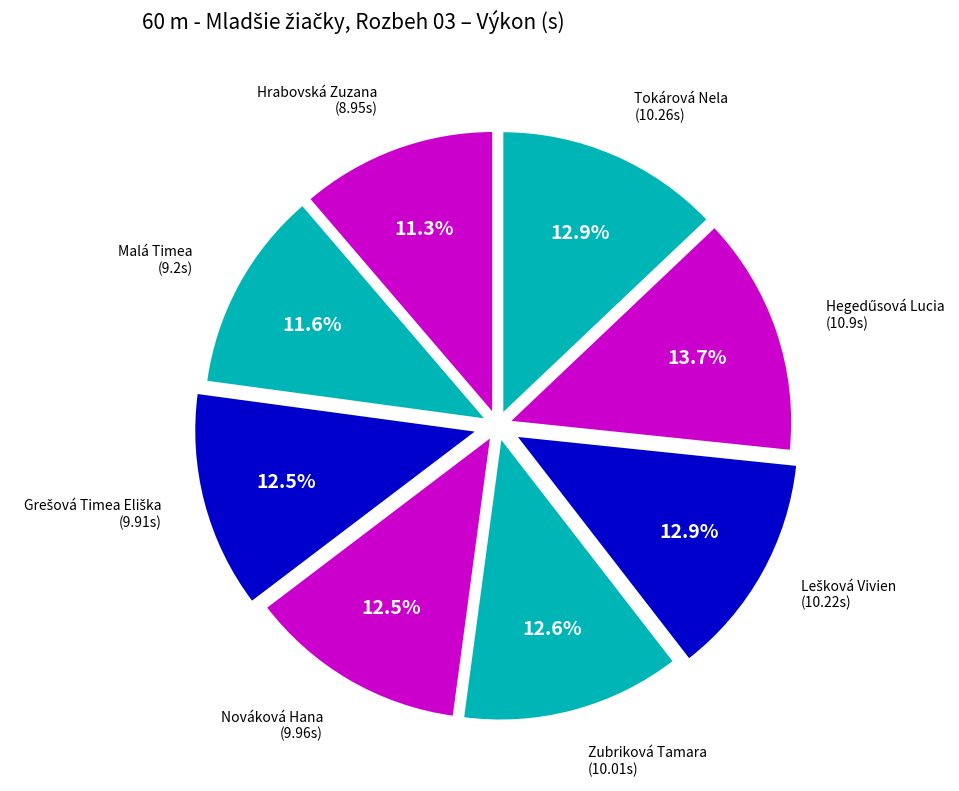

How much of the chart is everything except Zubriková Tamara?

87.4%